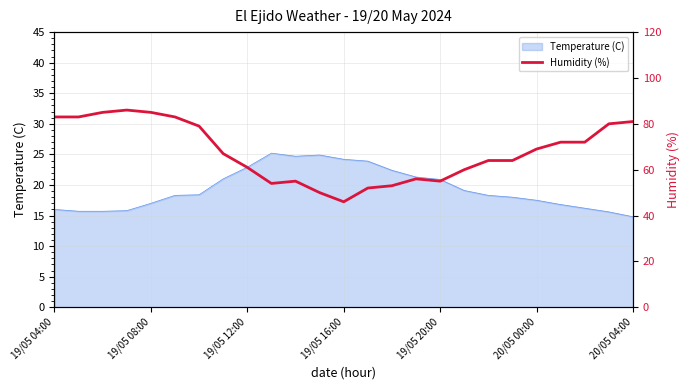

What is the greatest value displayed?

86